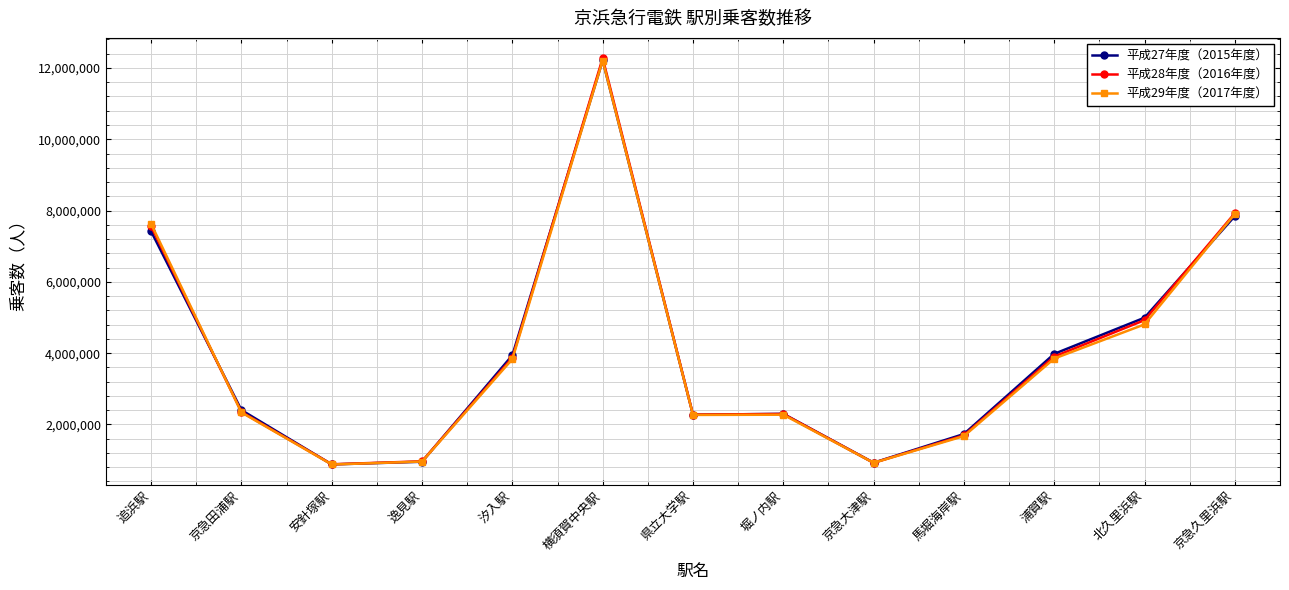

What is the maximum value for 平成27年度（2015年度）?

12209989